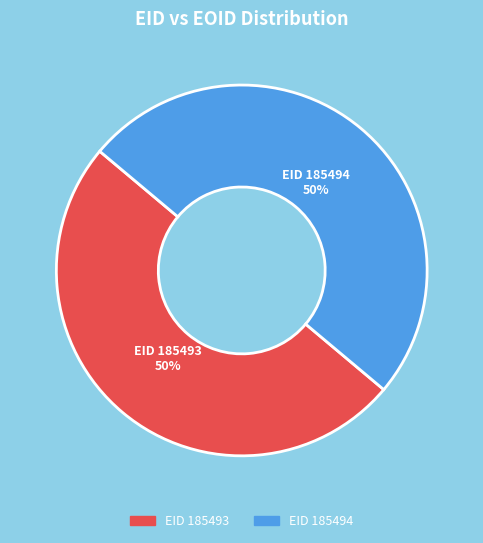

Approximately how many times larger is the value at EID 185493 compared to EID 185494?

1.0